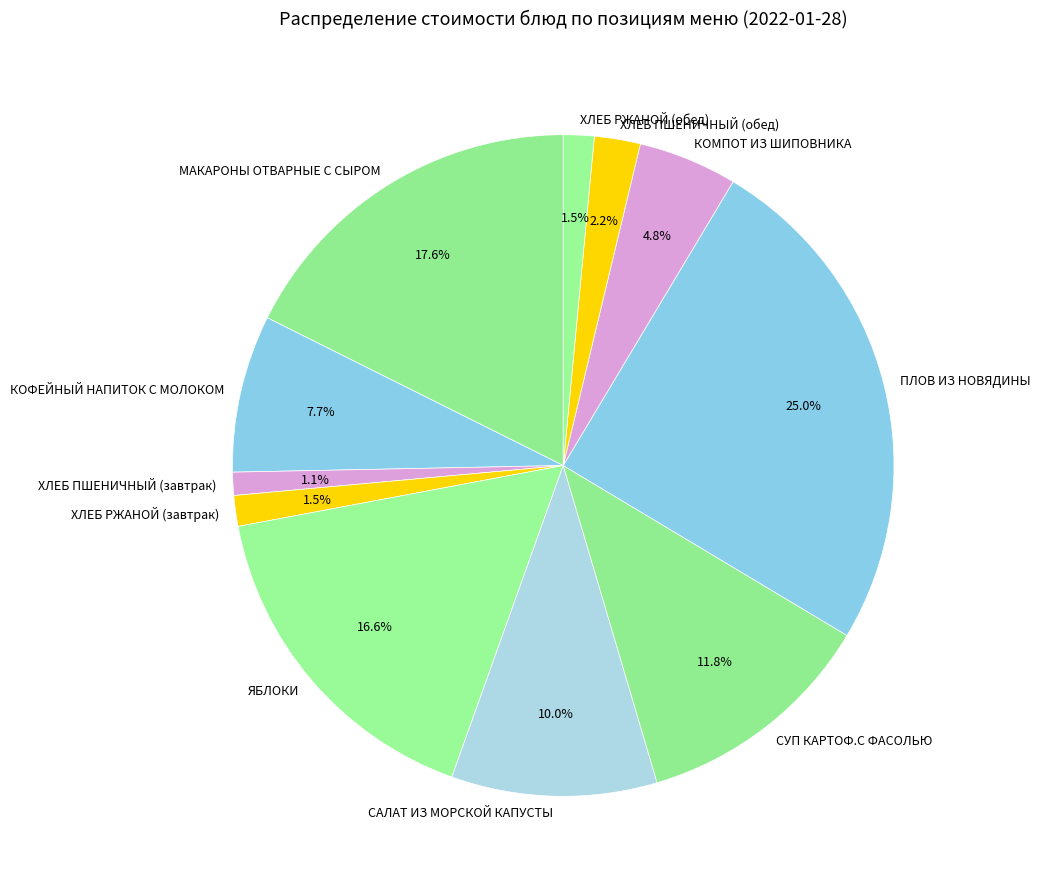

Does МАКАРОНЫ ОТВАРНЫЕ С СЫРОМ represent more than half of the total?

No